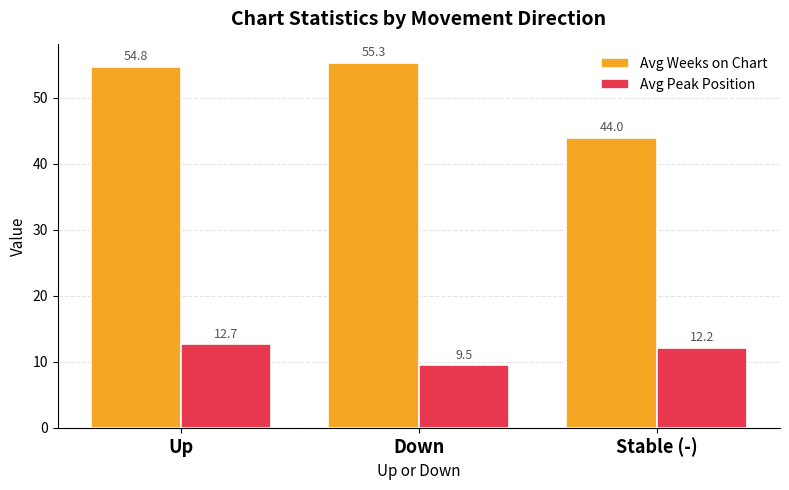

What value does the Avg Weeks on Chart series have at Up?

54.8